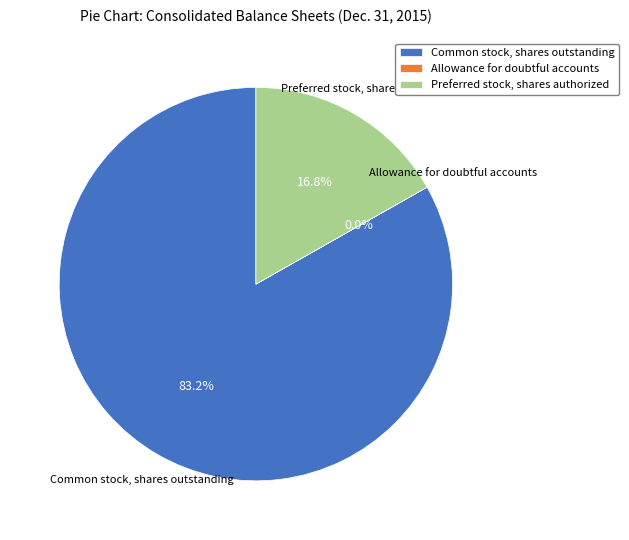

Which category accounts for the majority?

Common stock, shares outstanding